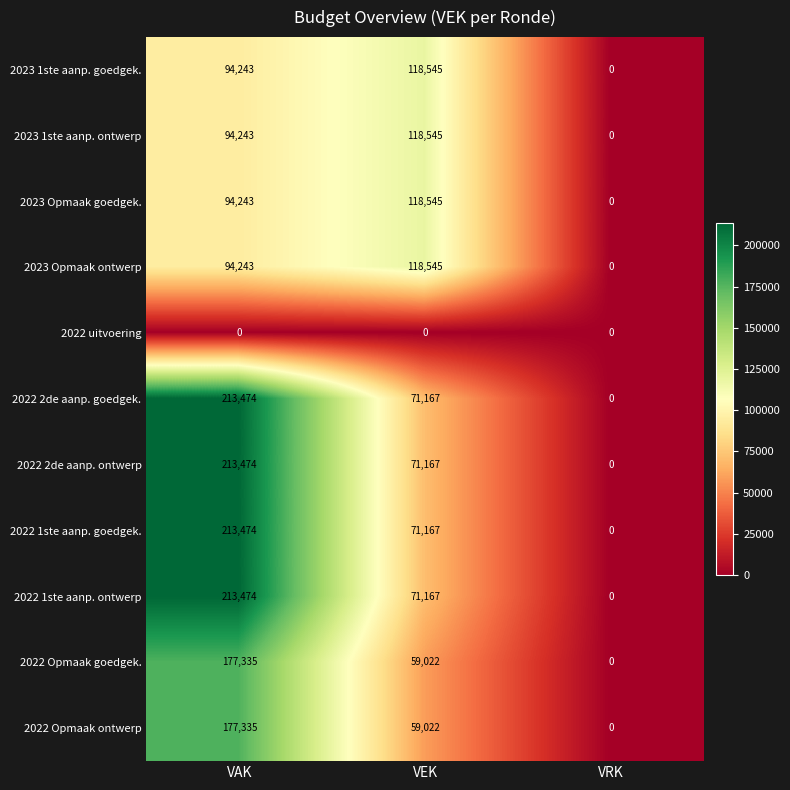

The value of 2023 Opmaak goedgek. at VAK is 44024. True or false?

False